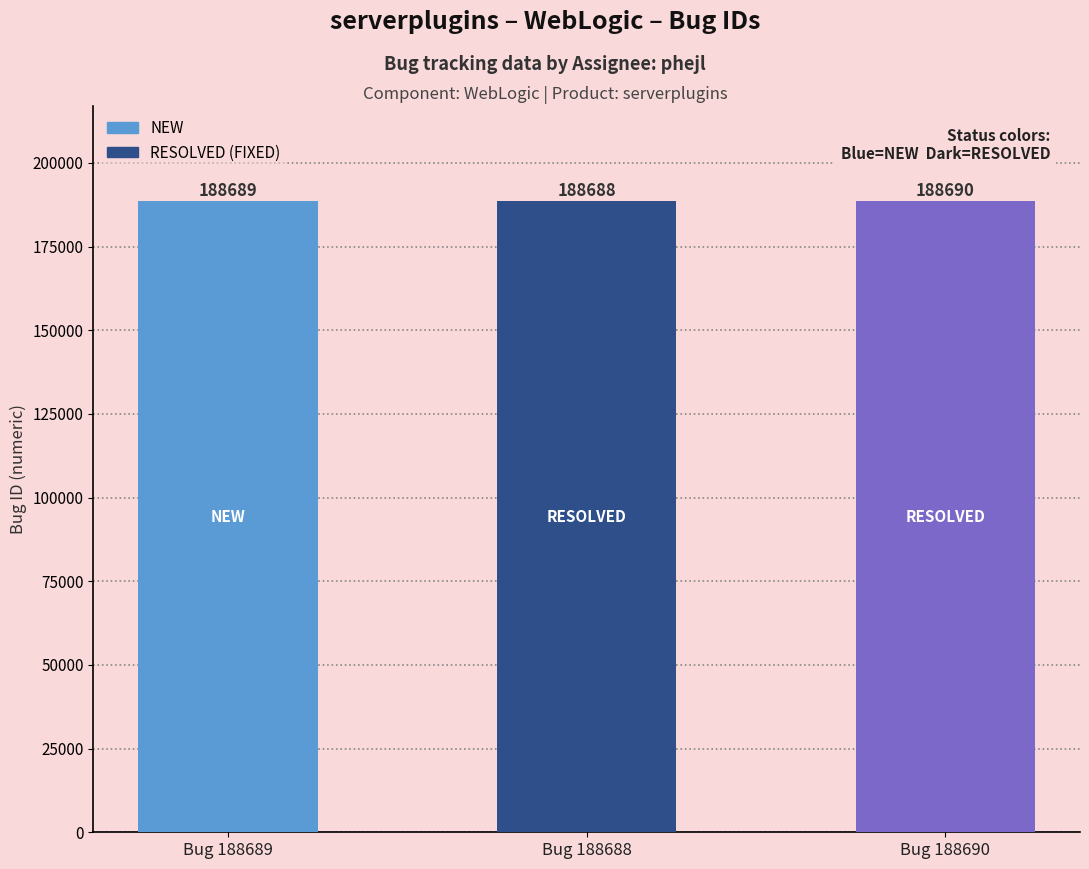

What is the difference between the second highest and minimum values?

1